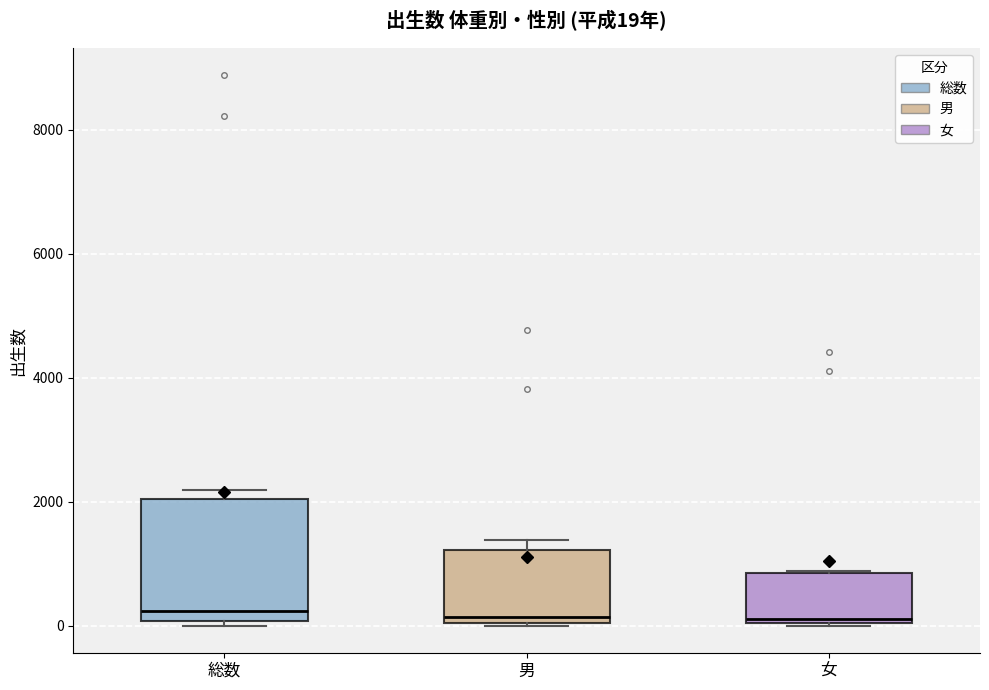

Comparing the boxes themselves (not the whiskers), which one is the tallest?

総数